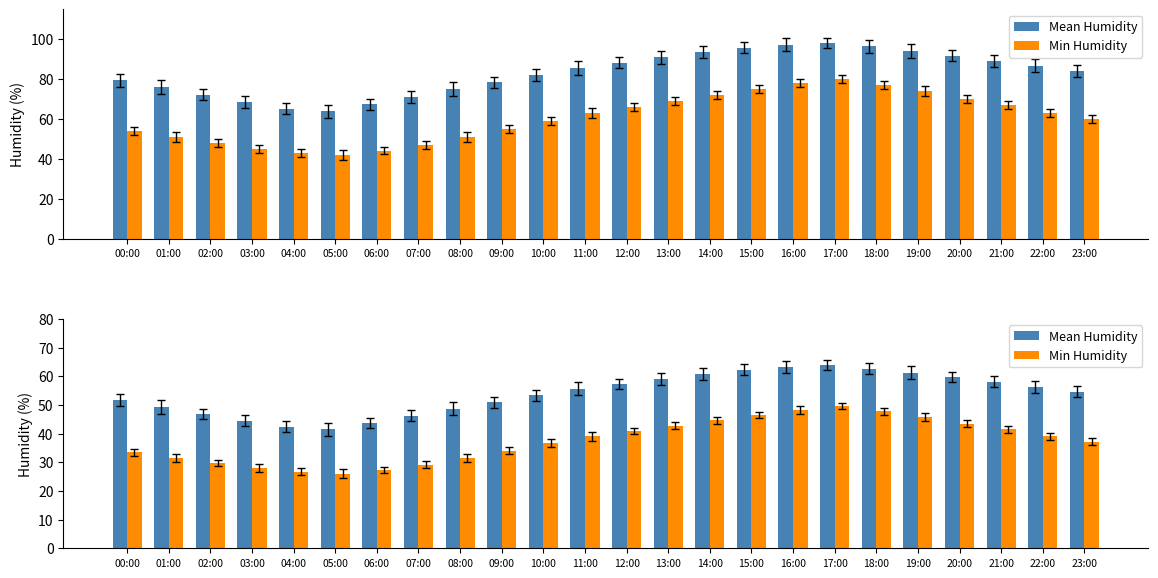

How many data points does each series have?

24